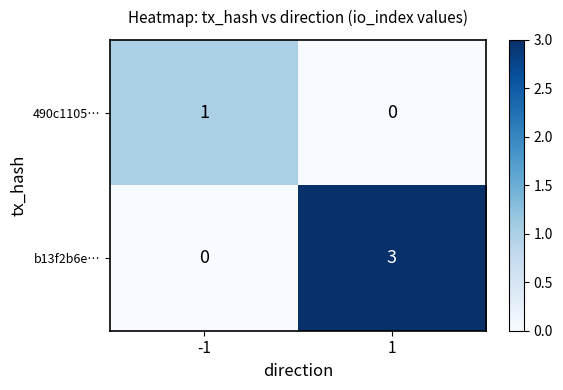

How many series are shown in this chart?

2